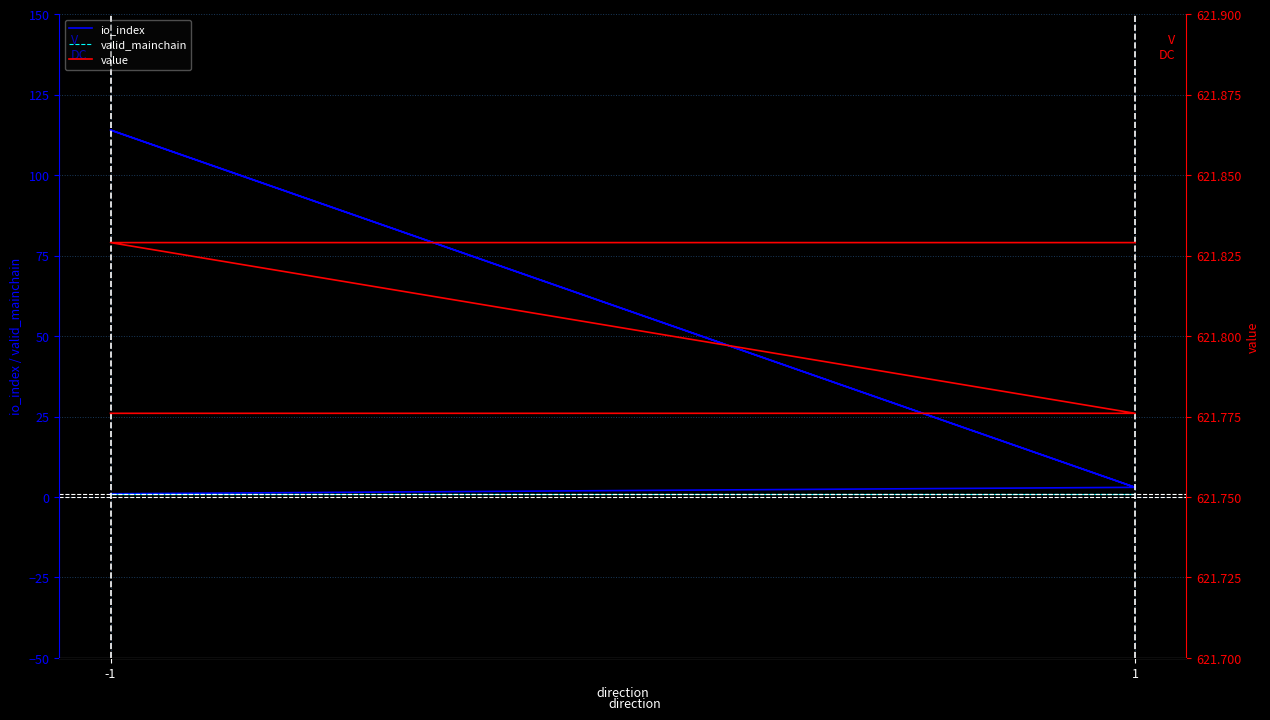

How many lines are shown in the chart?

3